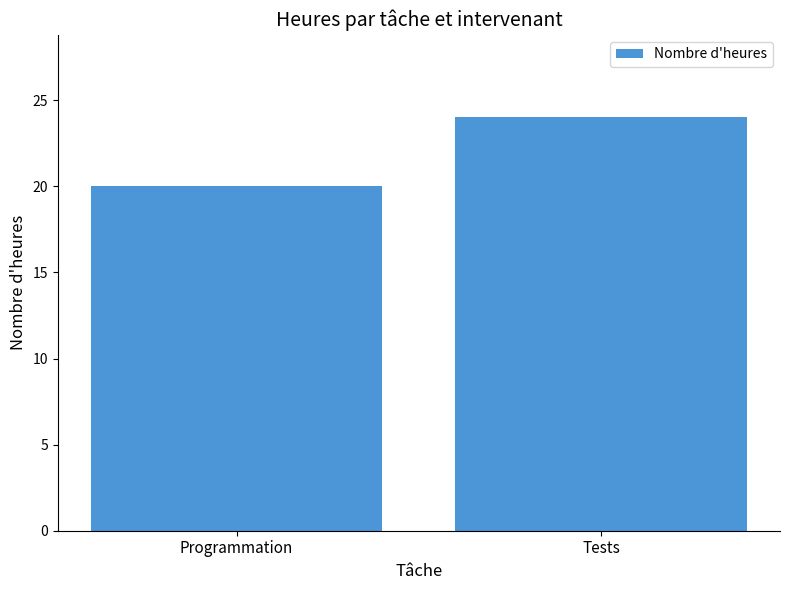

What is the difference between the maximum and minimum values?

4